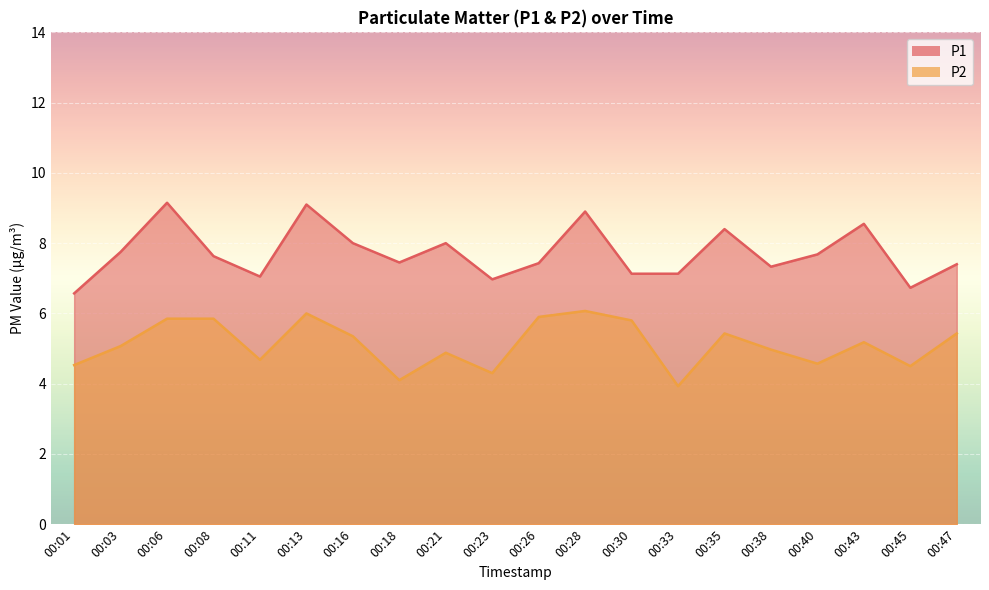

Is the value of P2 at 00:30 greater than the value of P1 at 00:26?

No